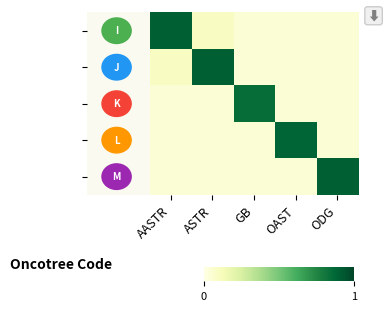

Which has a higher value, OAST or AASTR?

AASTR